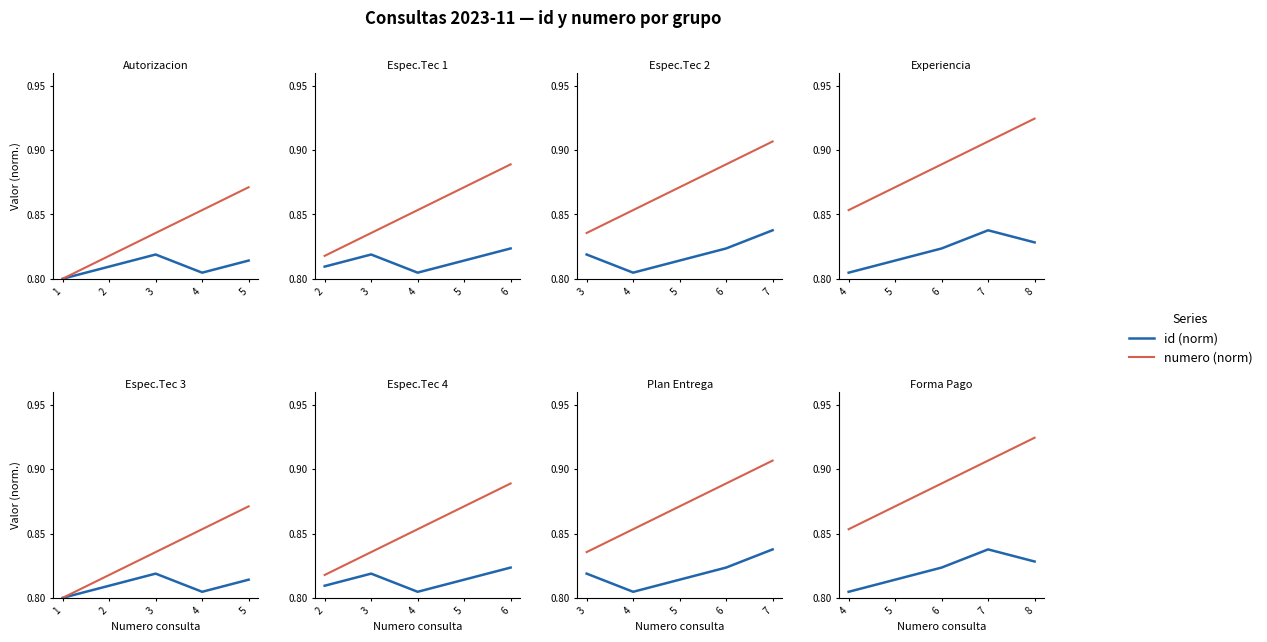

How many series are shown in this chart?

2